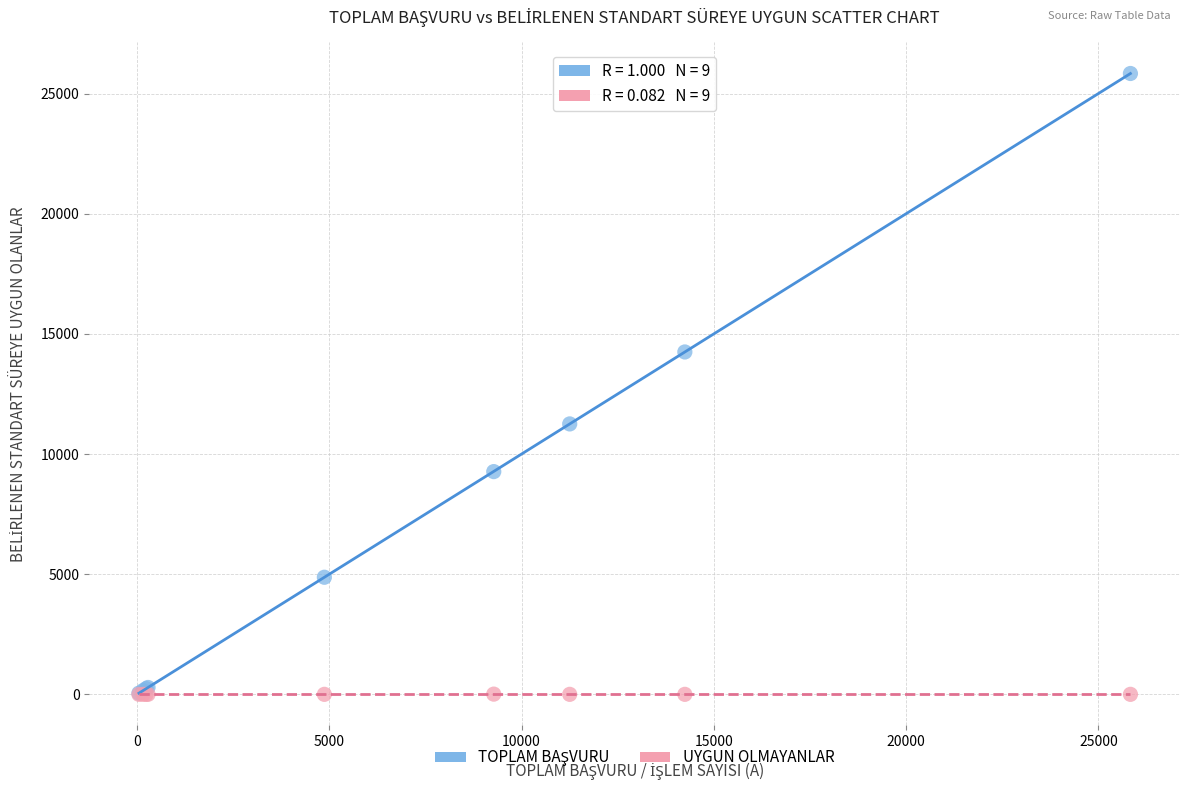

Across all series, what Y value is closest to 12916?

14246